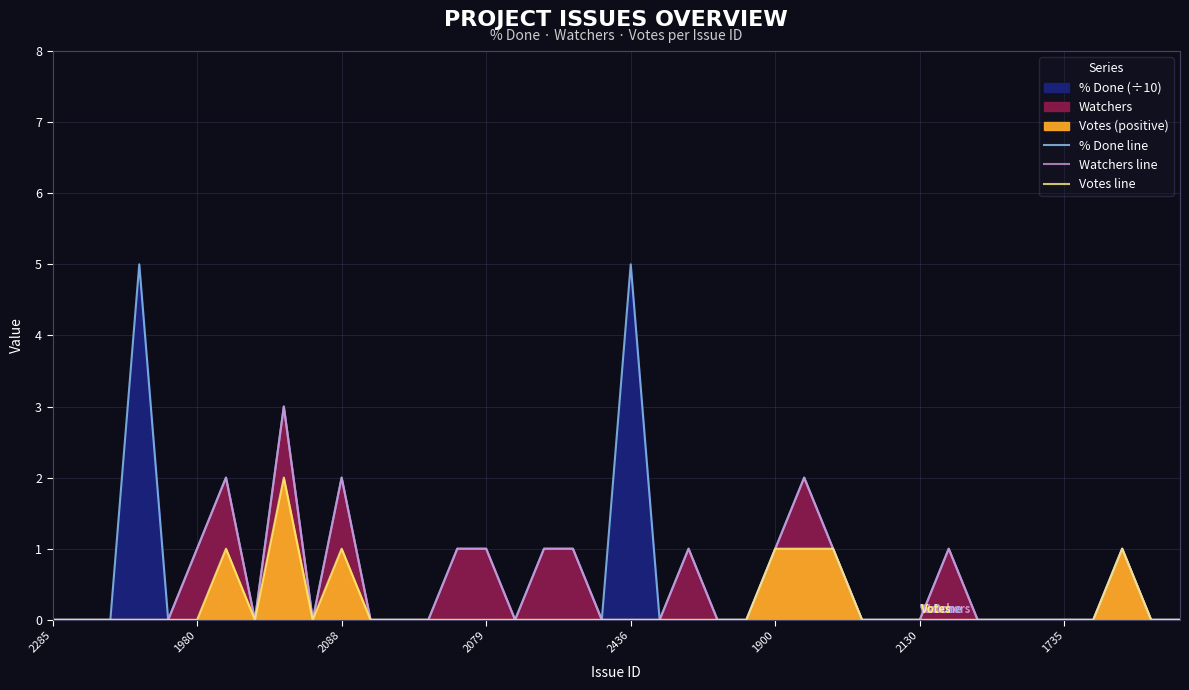

True or false: Votes line has more than 2 points higher than both neighbors.

True